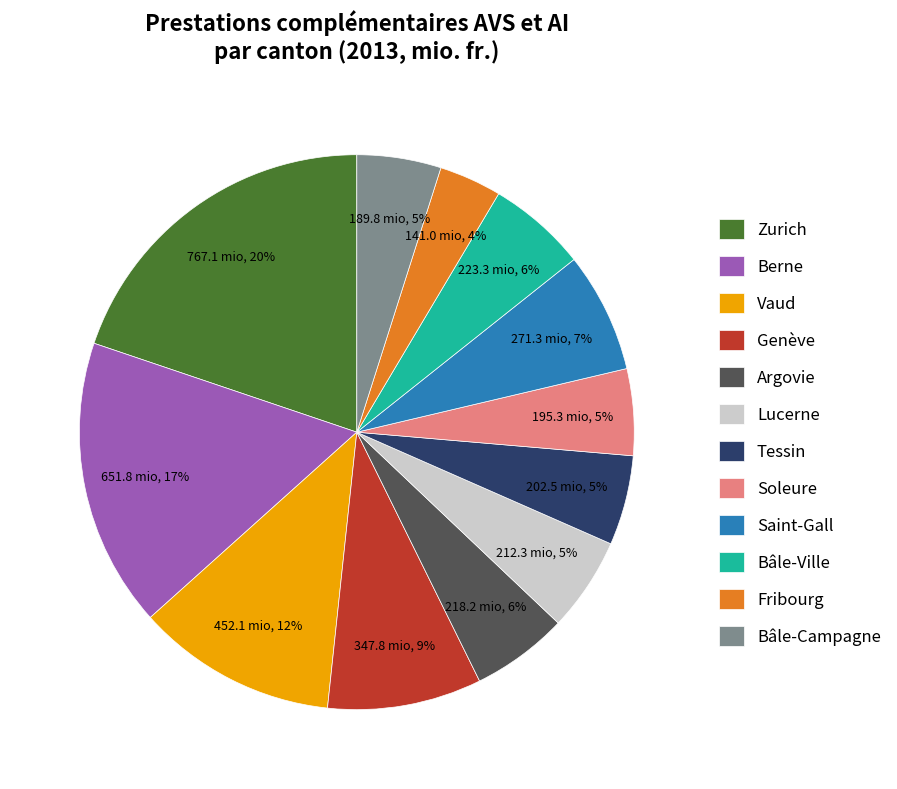

Which has a higher value, Tessin or Fribourg?

Tessin